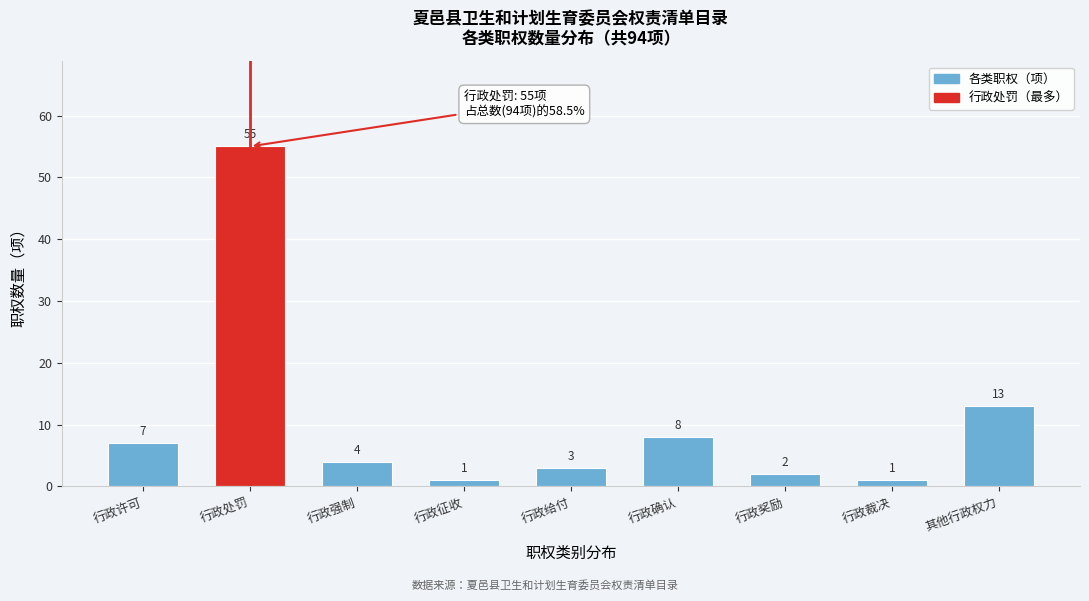

Reading left to right, extract all data points from this chart.

行政许可=7	行政处罚=55	行政强制=4	行政征收=1	行政给付=3	行政确认=8	行政奖励=2	行政裁决=1	其他行政权力=13